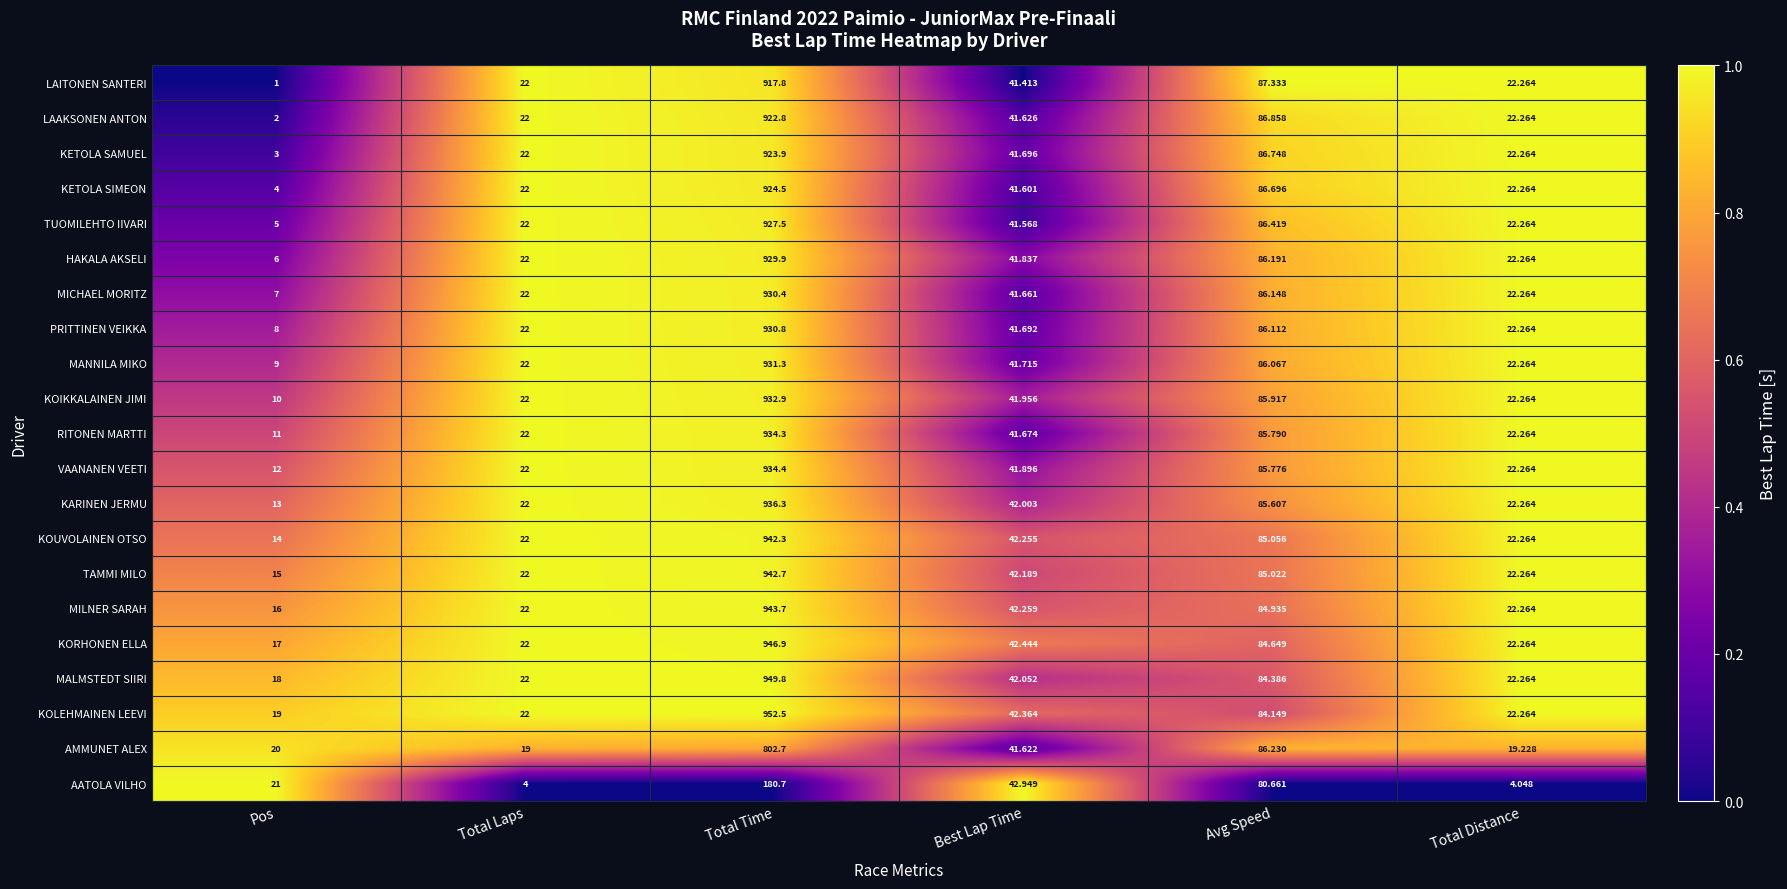

Where does the KETOLA SAMUEL series first go above 41?

Total Time